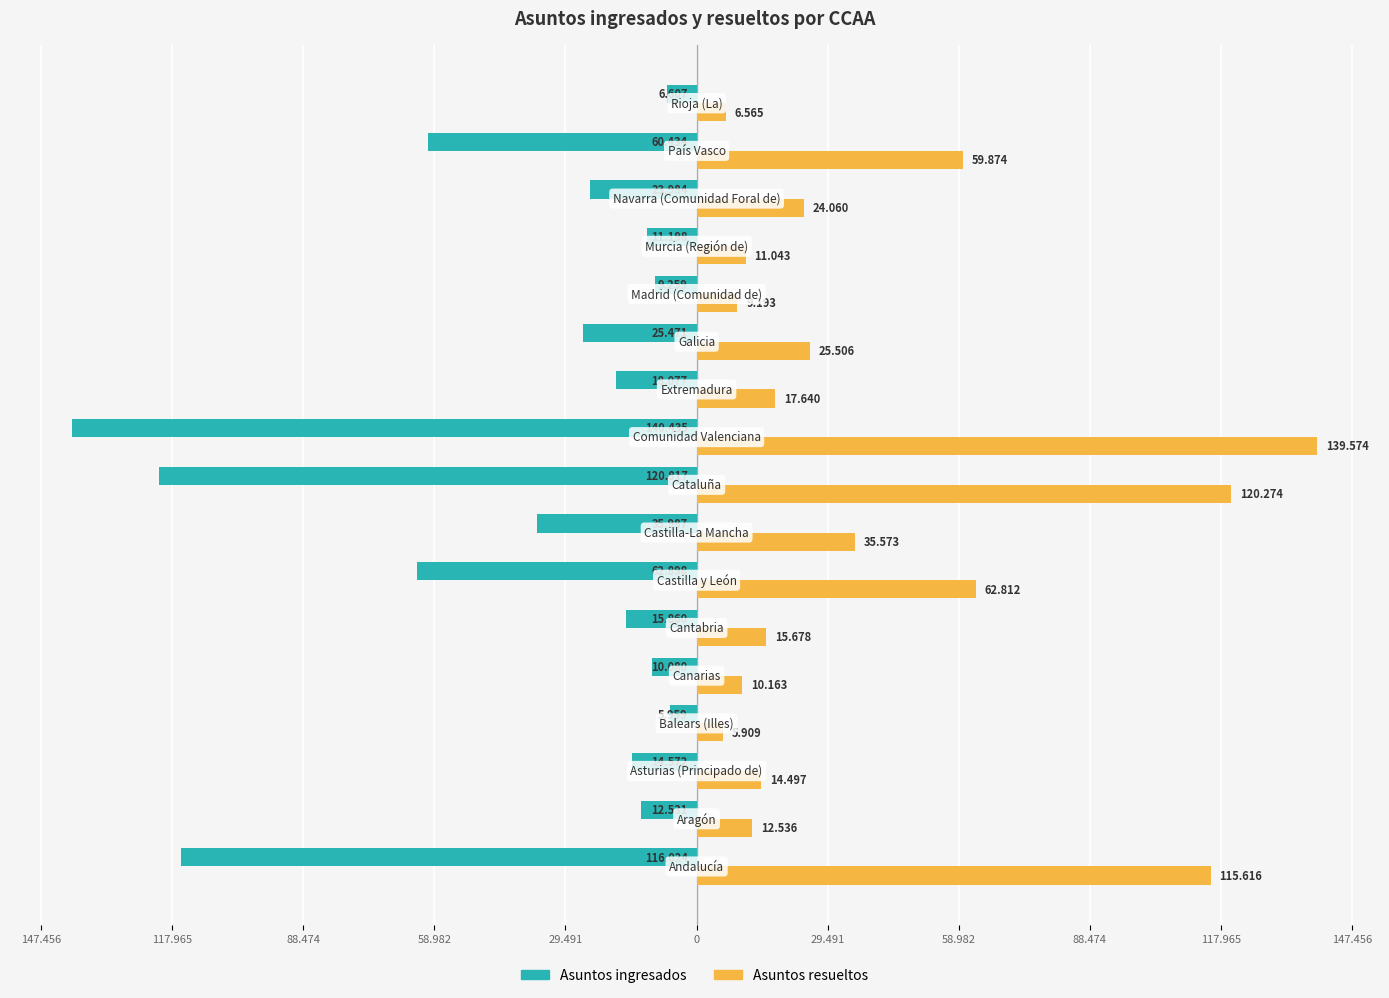

What is the average value of the Asuntos resueltos series?

40383